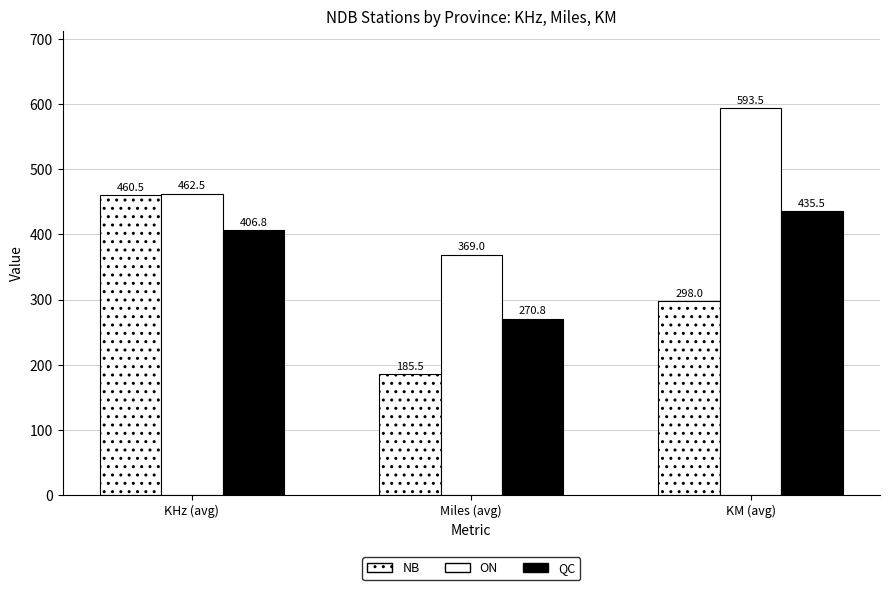

At how many categories does at least one series exceed 572?

1